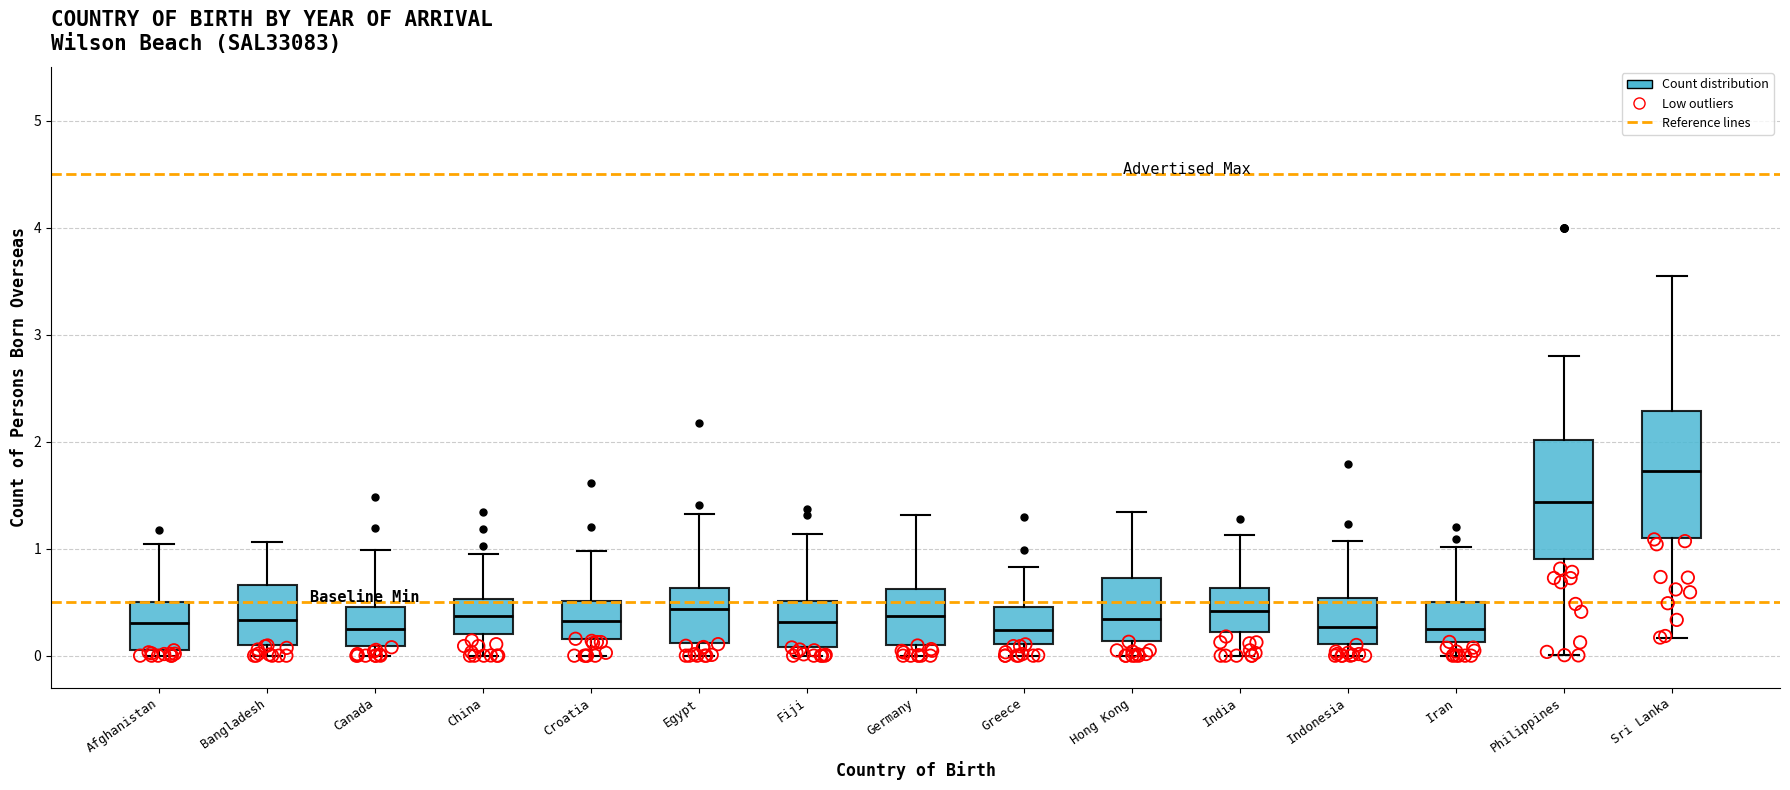

Which box has the highest median line?

Sri Lanka